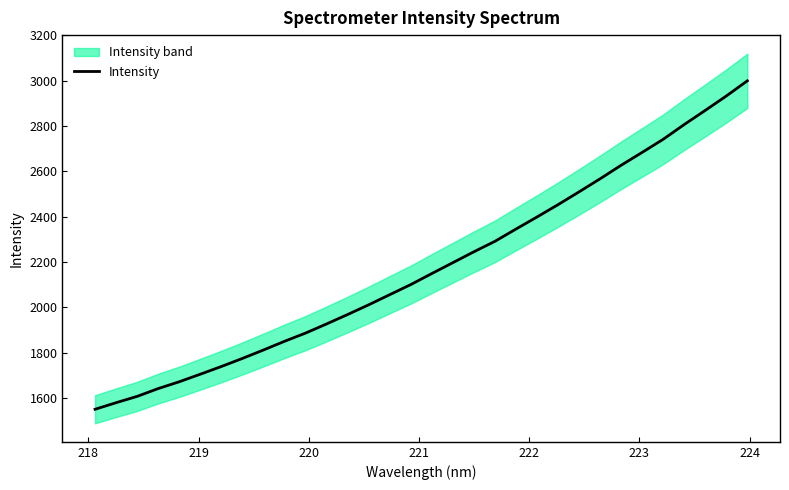

Reading right to left, extract all data points from this chart.

2999.3	2932.4	2869.0	2806.7	2741.7	2683.8	2627.1	2567.4	2509.8	2453.3	2399.0	2345.7	2291.5	2245.4	2197.4	2149.5	2100.7	2056.2	2011.5	1968.7	1927.1	1886.7	1850.5	1812.1	1774.9	1739.2	1705.2	1671.9	1641.8	1607.4	1579.5	1550.4